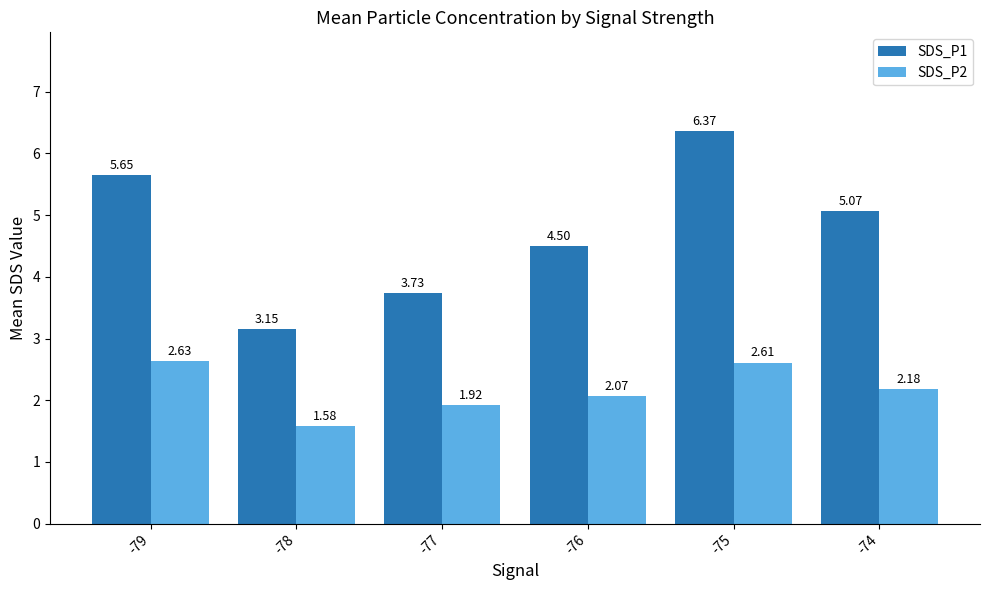

At how many categories does at least one series exceed 5?

3